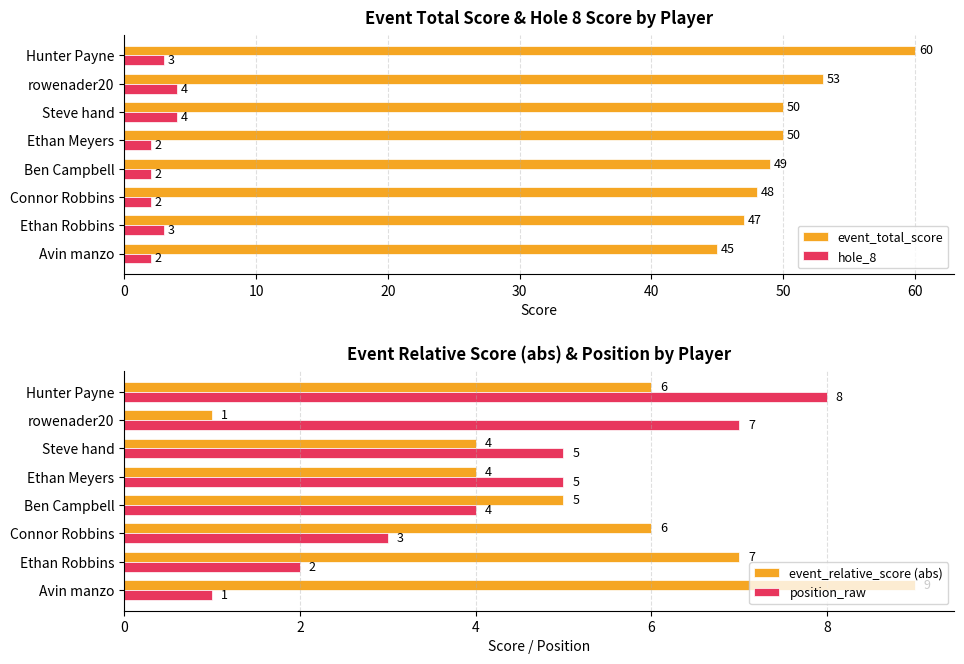

What is the smallest value displayed?

1